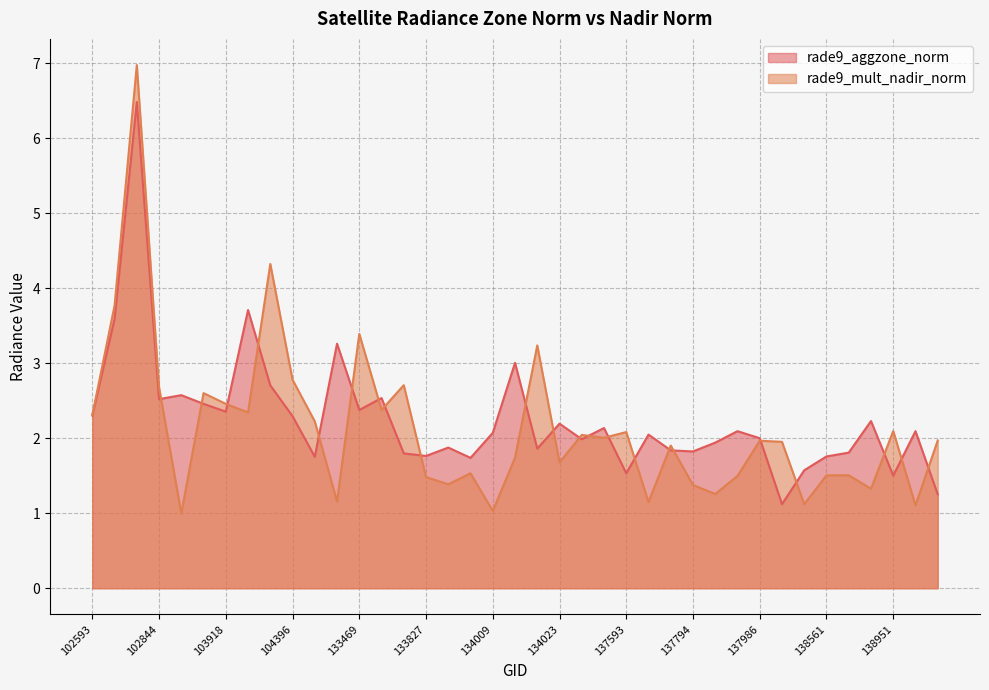

What is the maximum value shown in the chart?

7.0